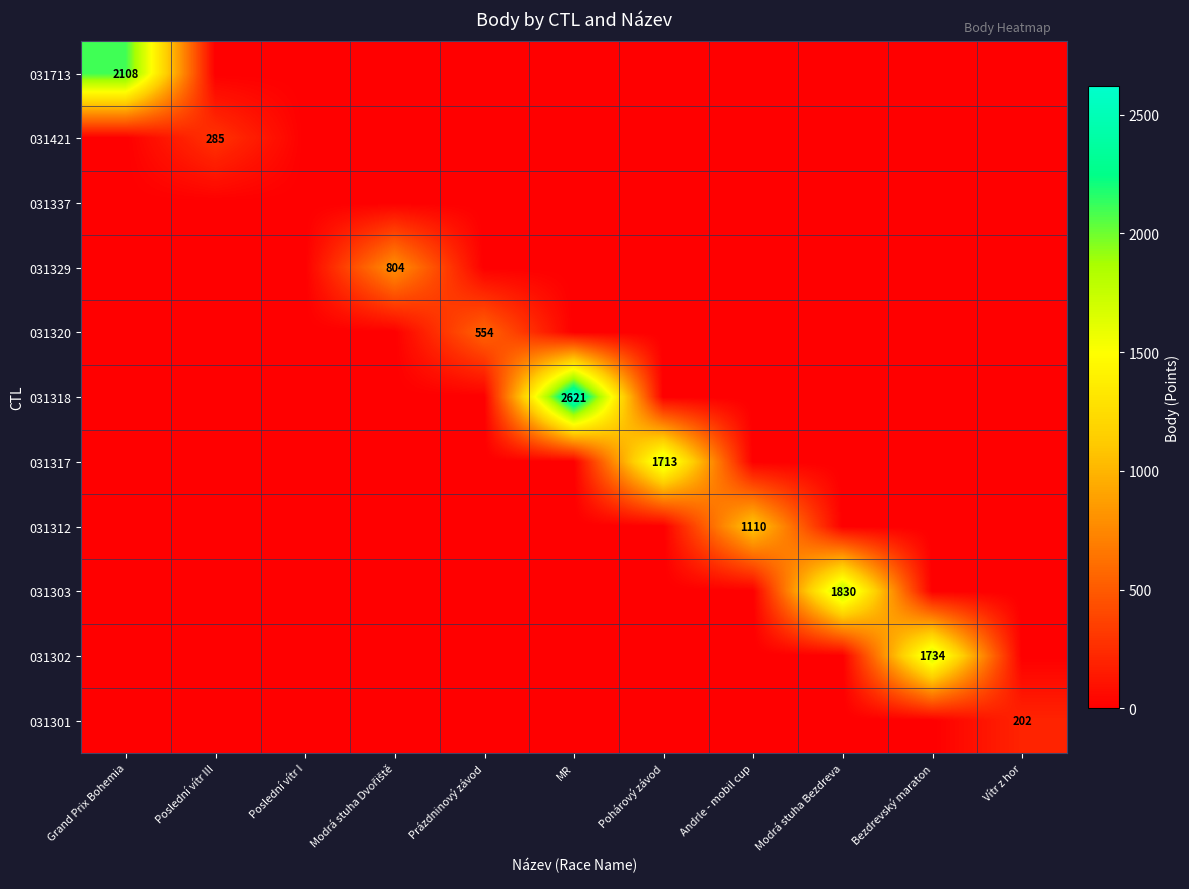

How many data points does each series have?

11